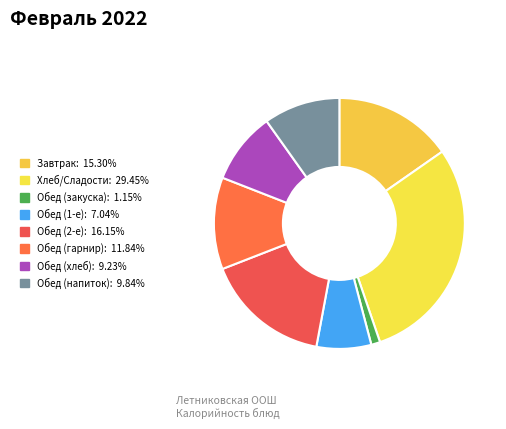

Count the number of slices in the pie.

8